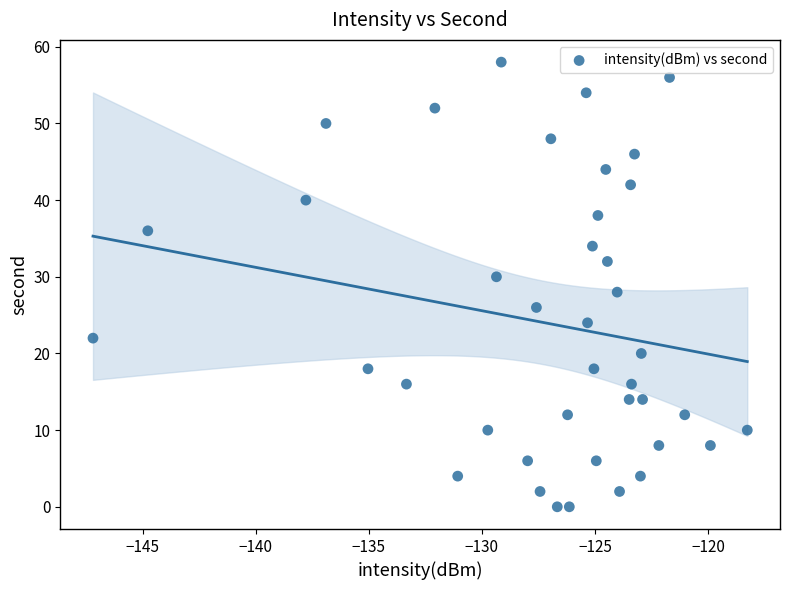

What is the range of Y values (max minus min)?

58